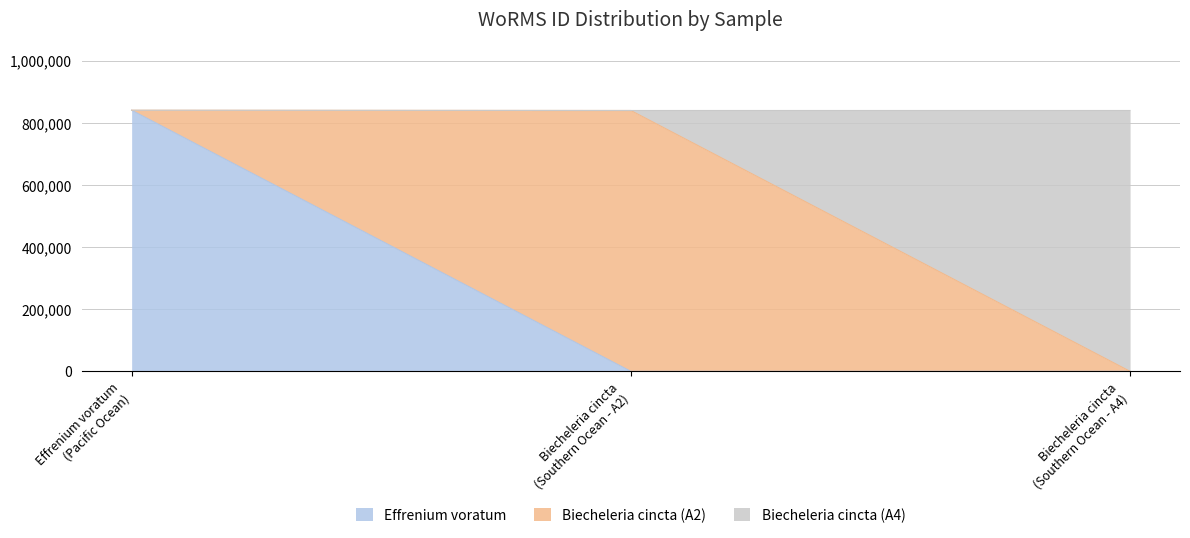

Reading right to left, transcribe the values for Effrenium voratum.

0	0	840799